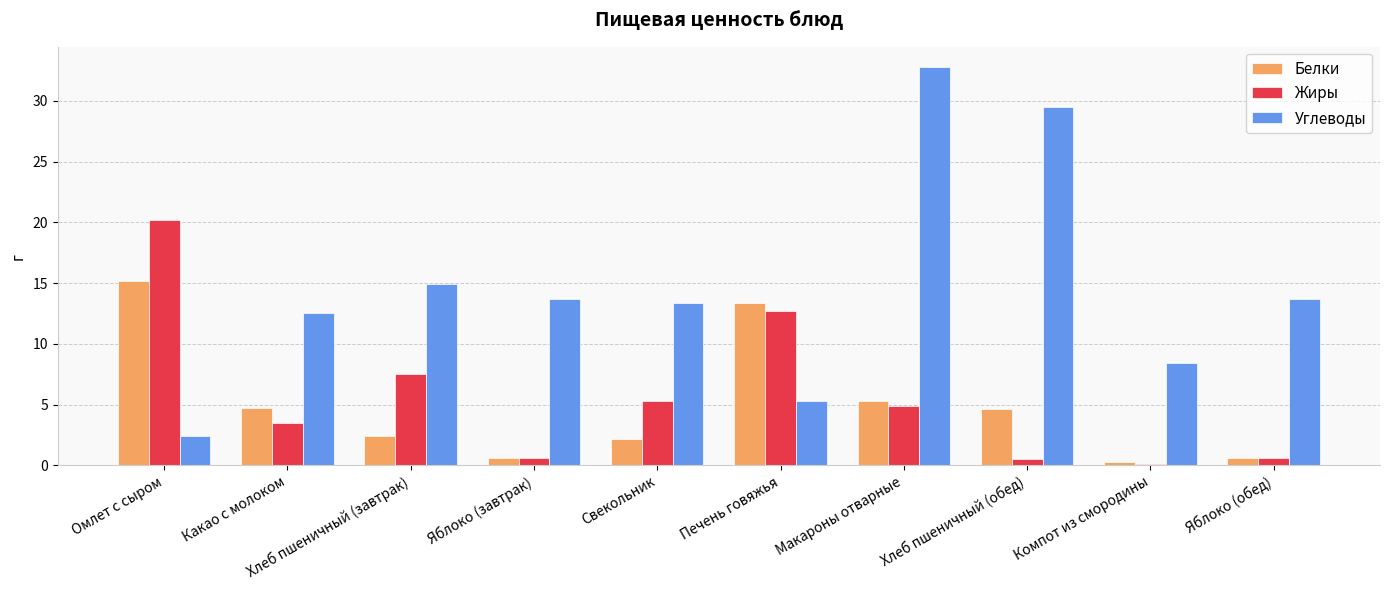

At which label does Углеводы reach its peak?

Макароны отварные